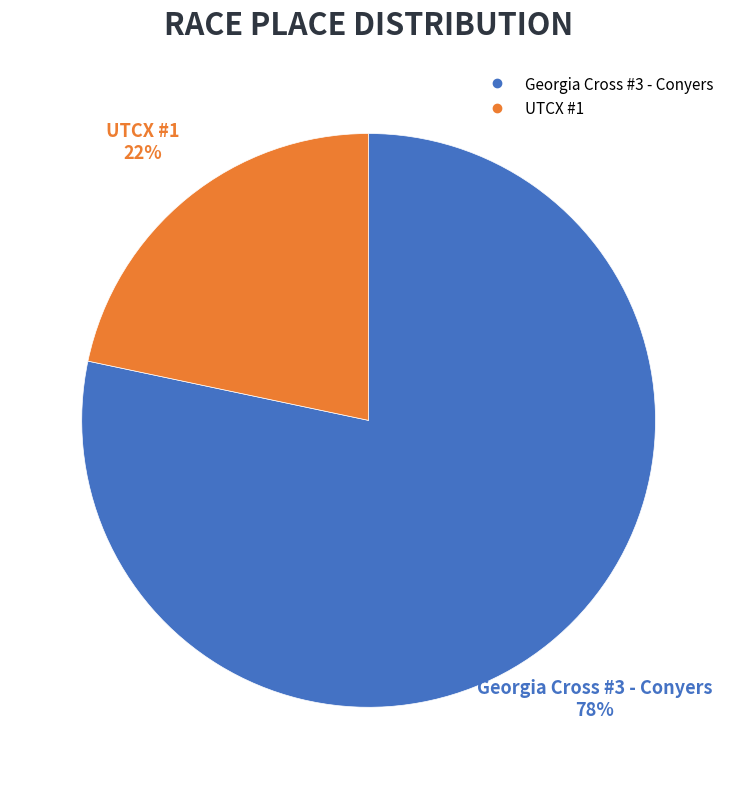

Which slice is the smallest?

UTCX #1